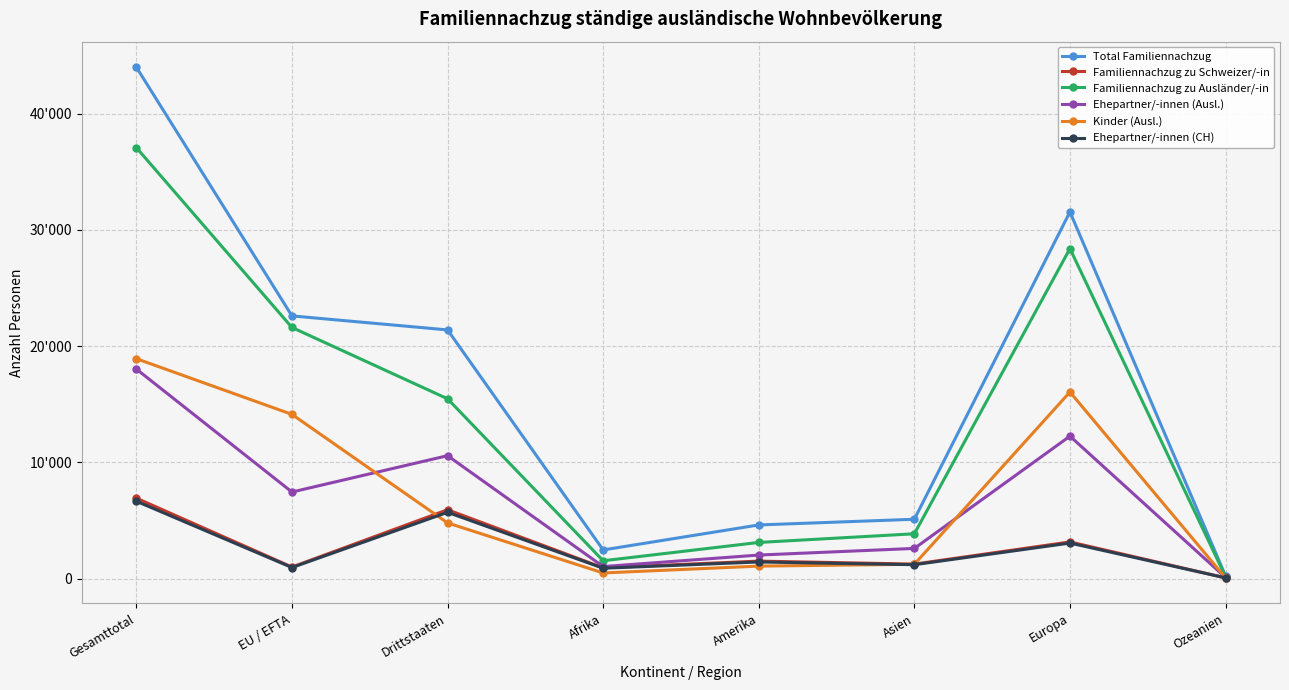

What position from the right is Drittstaaten?

6